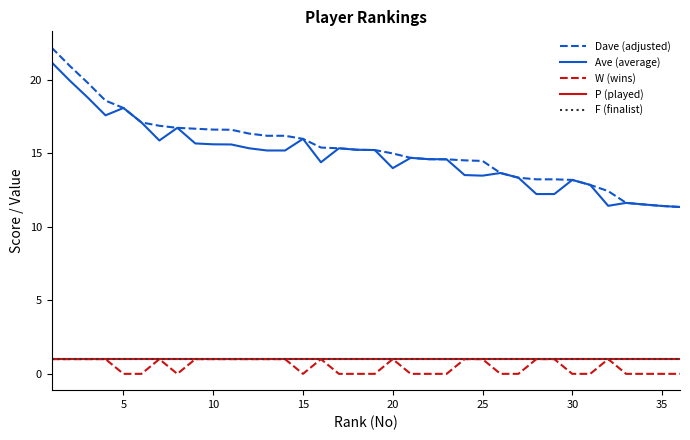

Is this an area chart (filled region under the line)?

No